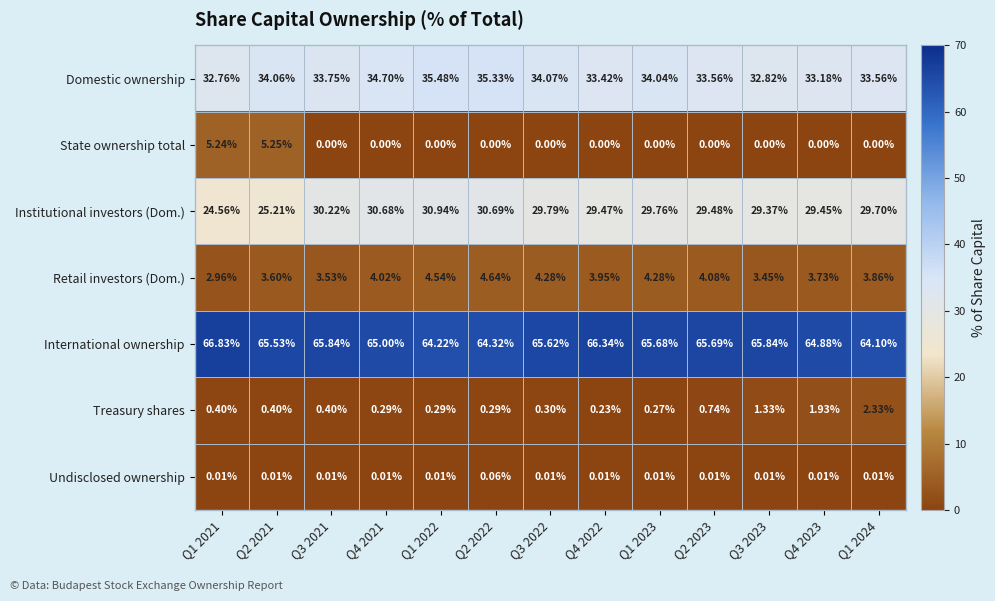

At which category is the sum across all series the highest?

Q1 2022